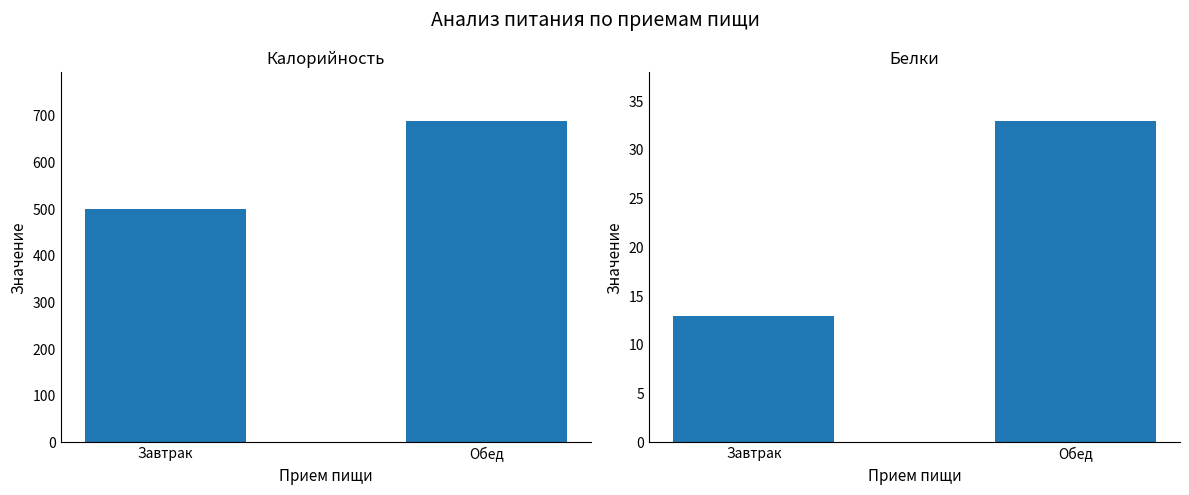

Reading left to right, transcribe all the data shown in this chart.

Калорийность: Завтрак=501	Обед=690
Белки: Завтрак=13	Обед=33